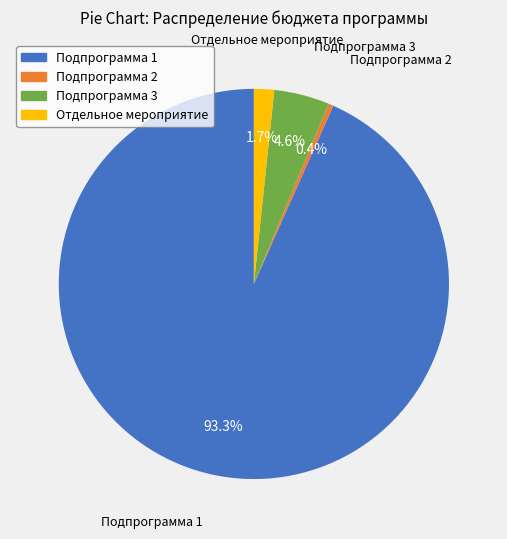

Rank the categories by value from lowest to highest.

Подпрограмма 2, Отдельное мероприятие, Подпрограмма 3, Подпрограмма 1